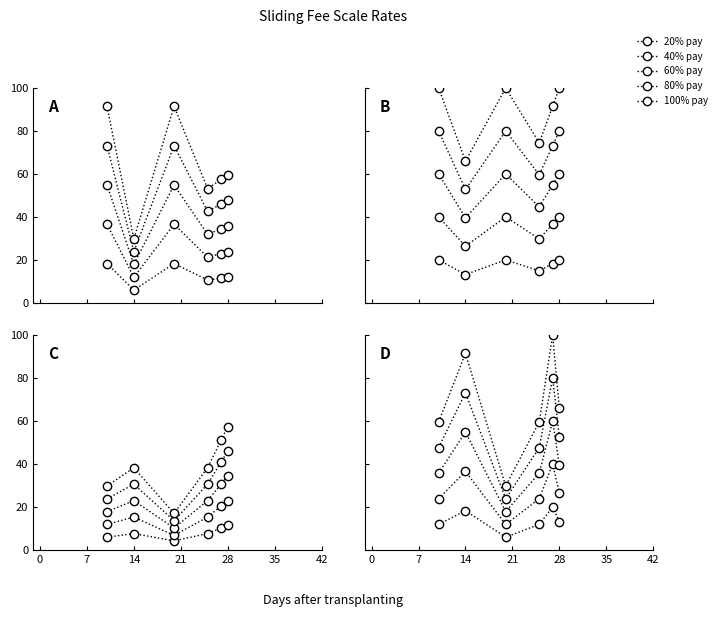

Which has a higher value, 7 or 0?

7